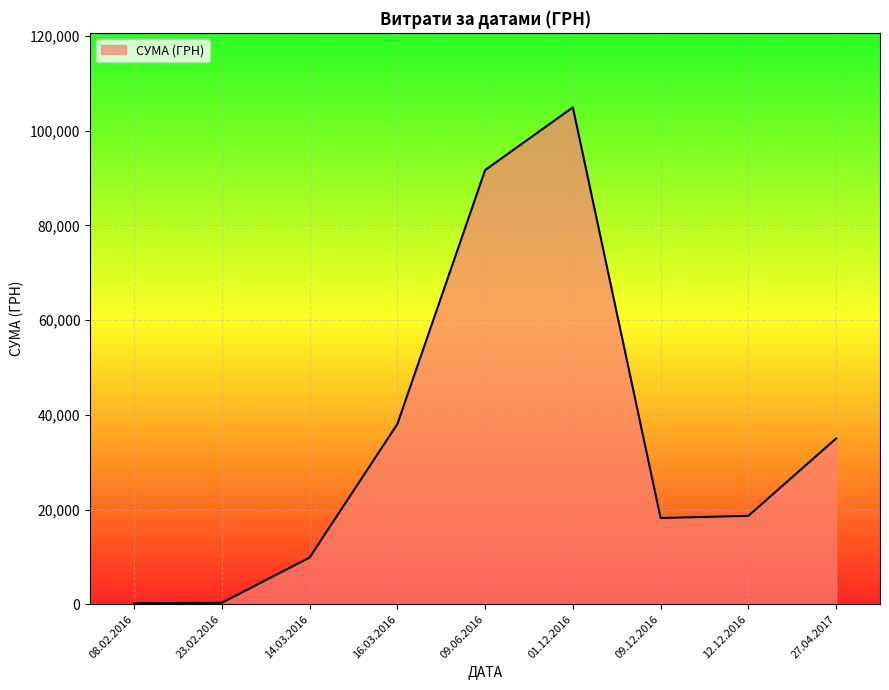

What is the greatest value displayed?

104899.0